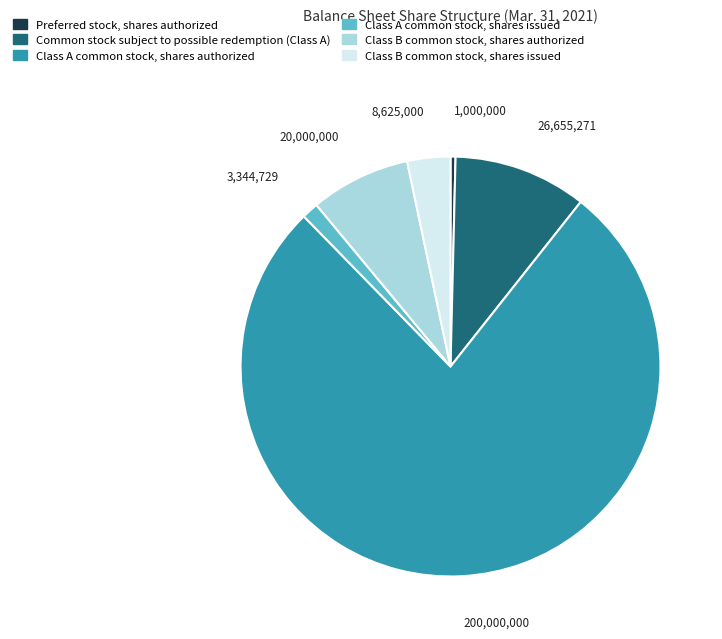

Combined, do Common stock subject to possible redemption (Class A) and Class A common stock, shares issued account for over 50%?

No